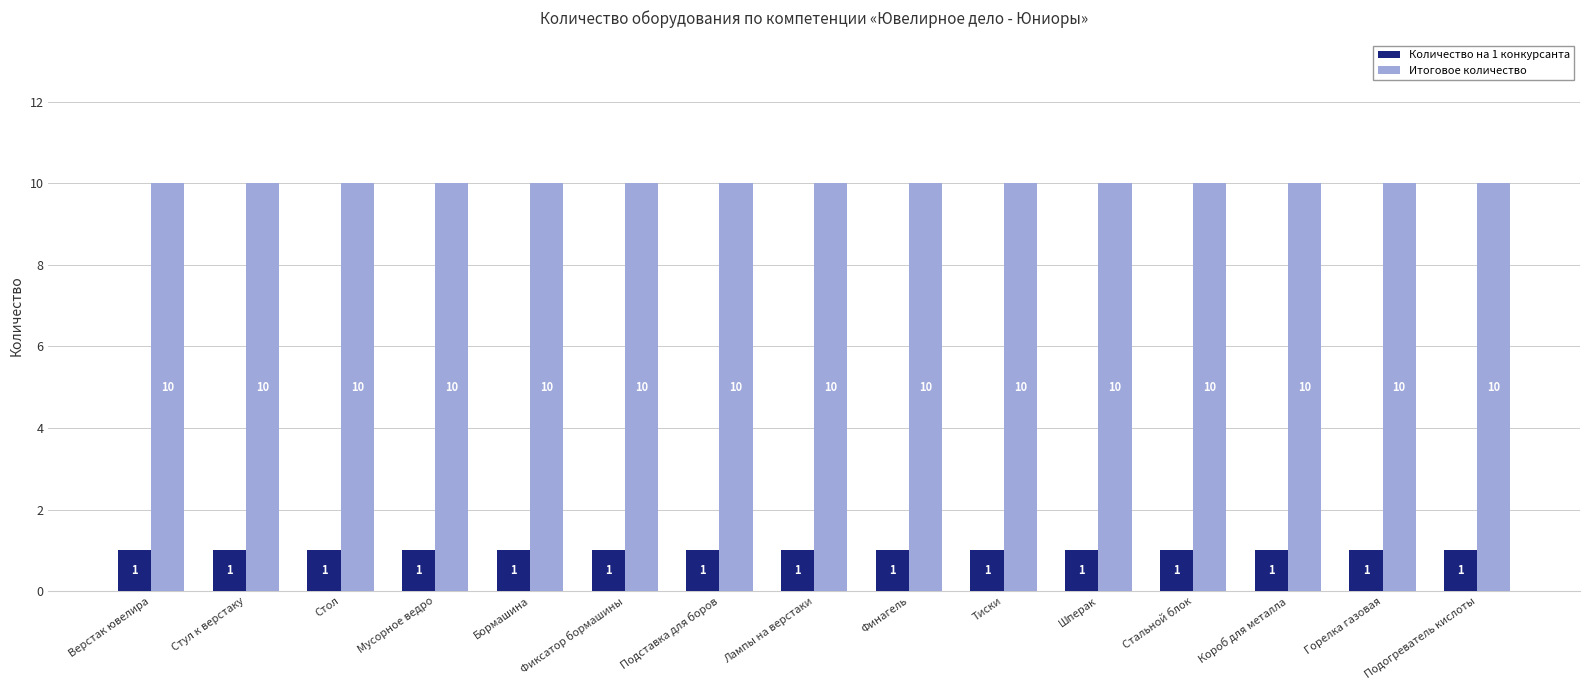

What is the average value of the Количество на 1 конкурсанта series?

1